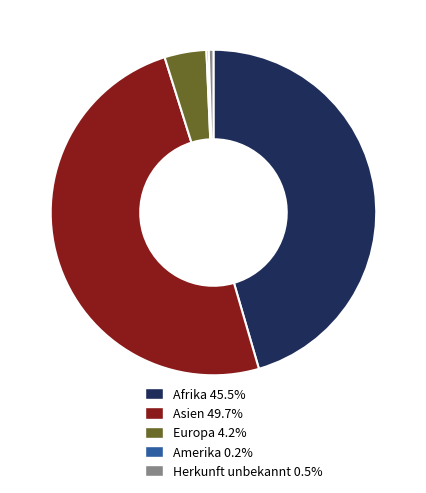

Is Europa 4.2% the majority of the pie?

No